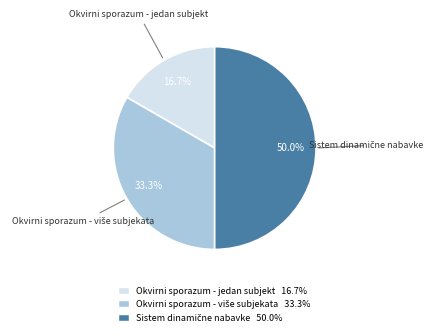

How many slices are in this pie chart?

3